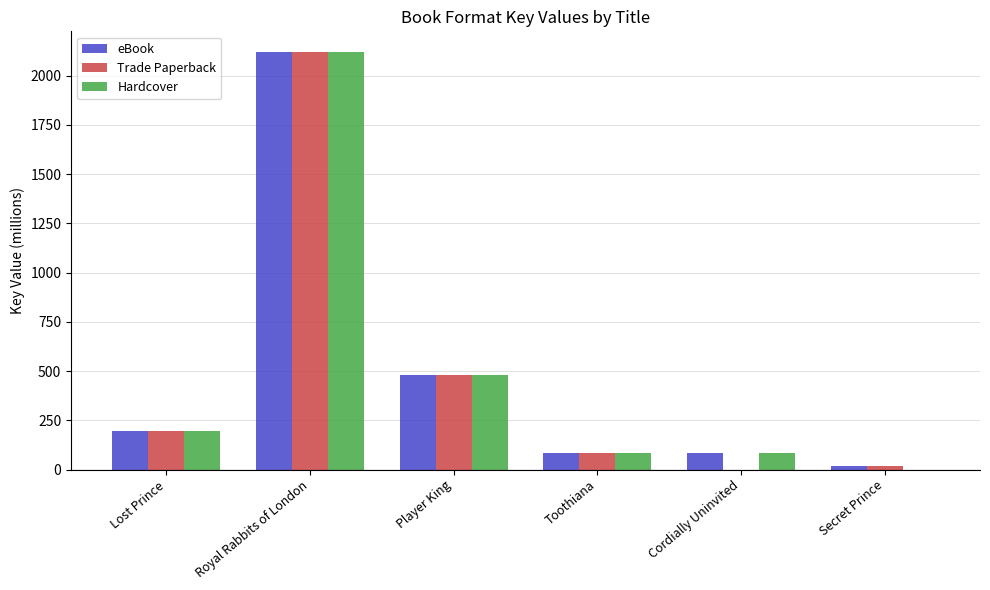

Which series changed the most between Player King and Secret Prince?

Hardcover